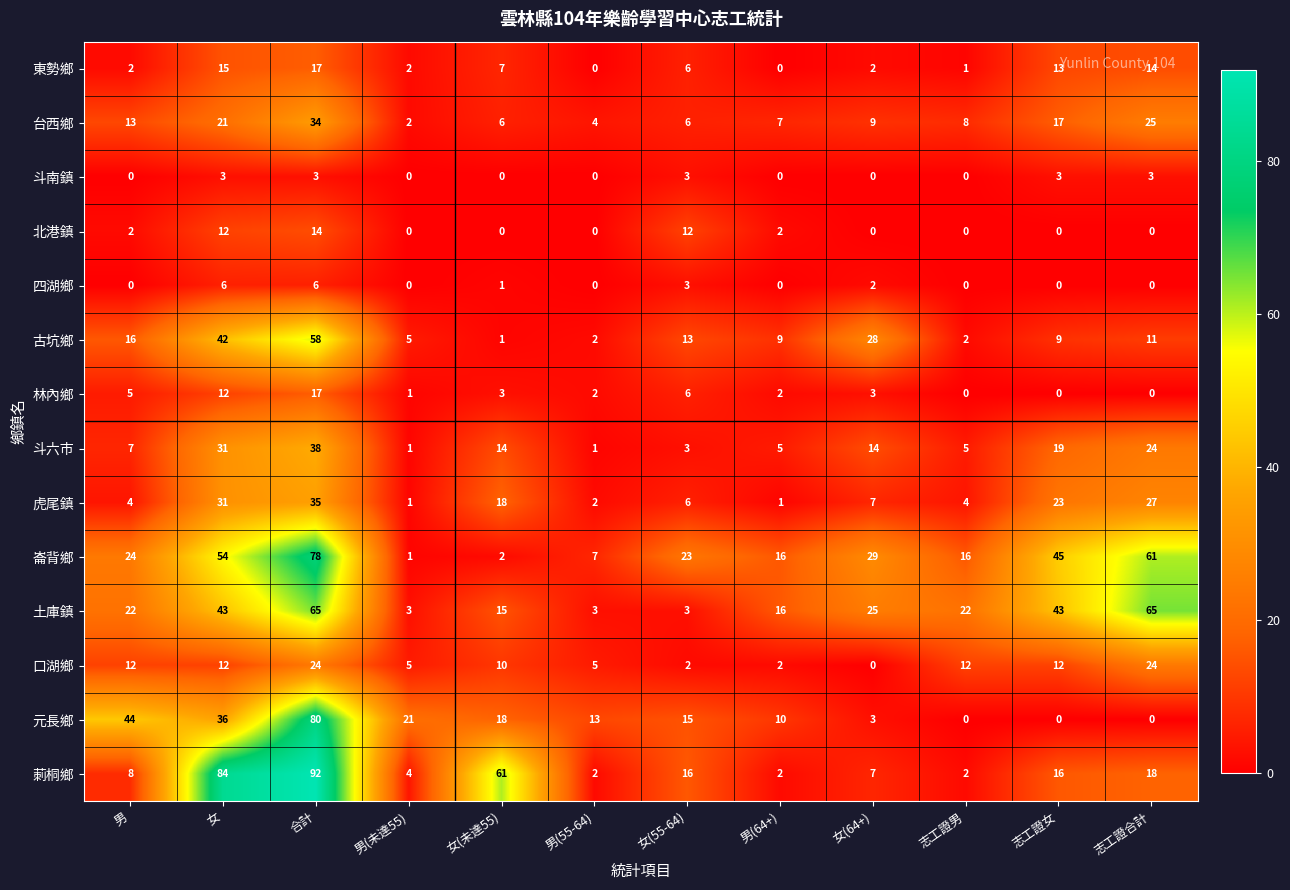

At which label does 莿桐鄉 first exceed 16?

女